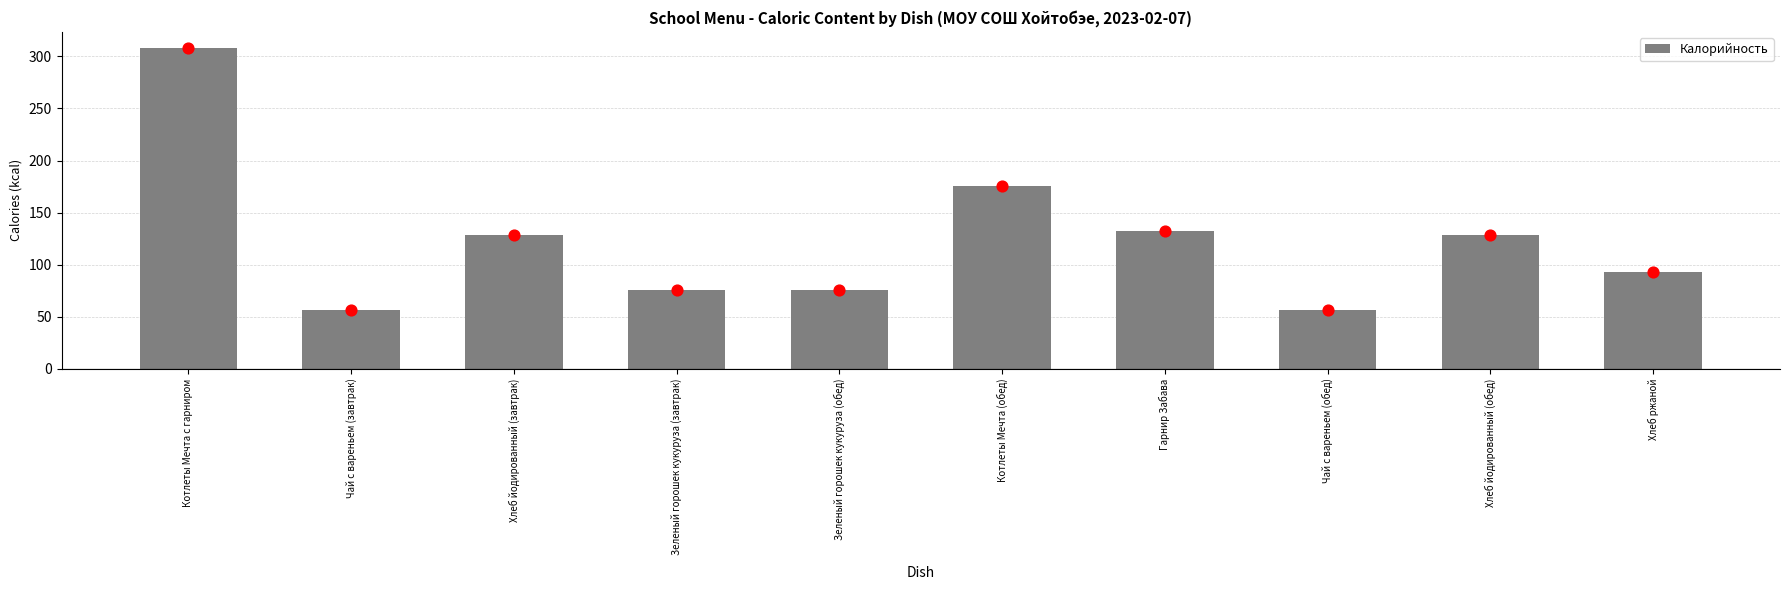

Approximately how many times larger is the value at Котлеты Мечта (обед) compared to Зеленый горошек кукуруза (завтрак)?

2.3